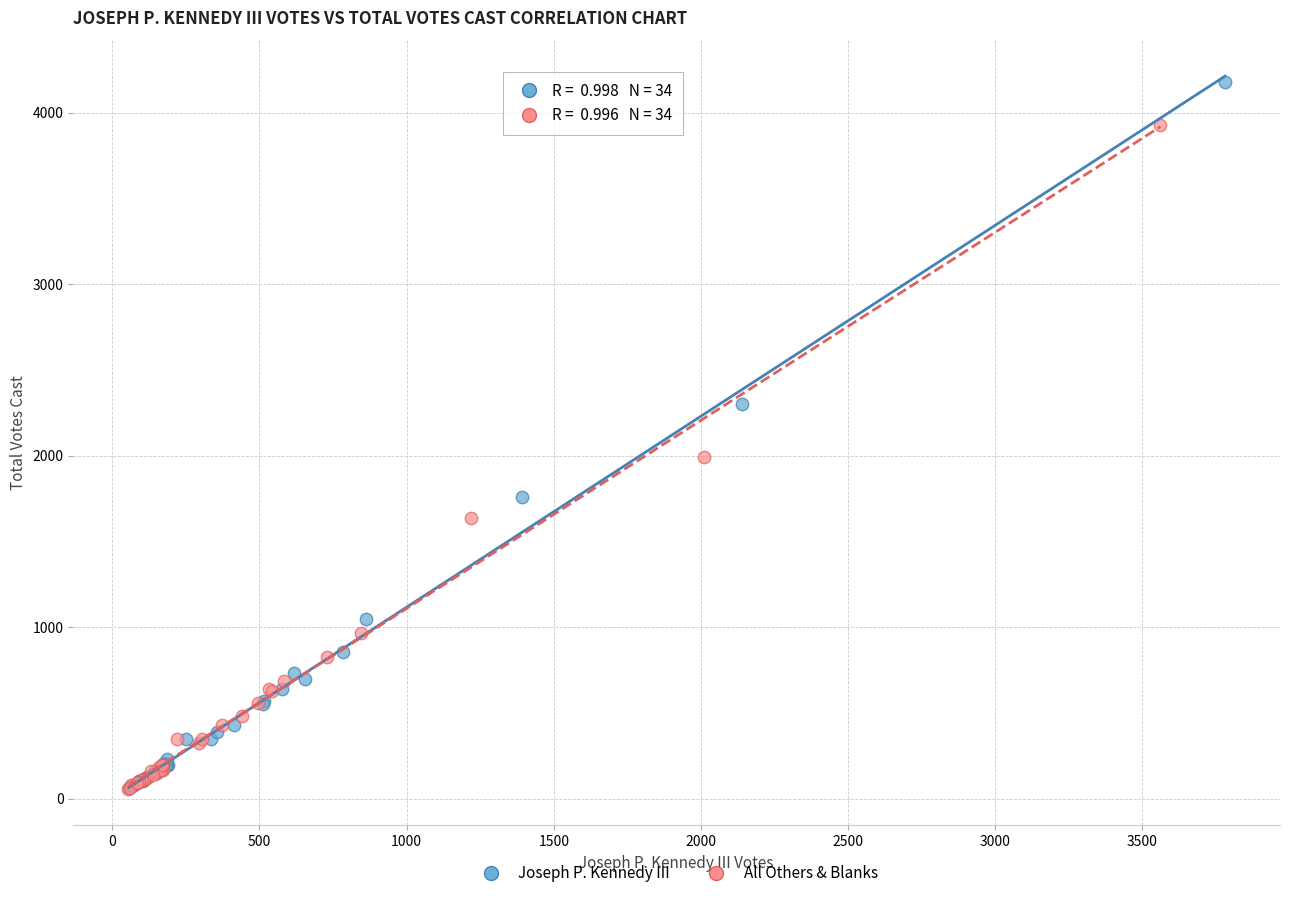

Which series has the widest spread of Y values?

Joseph P. Kennedy III